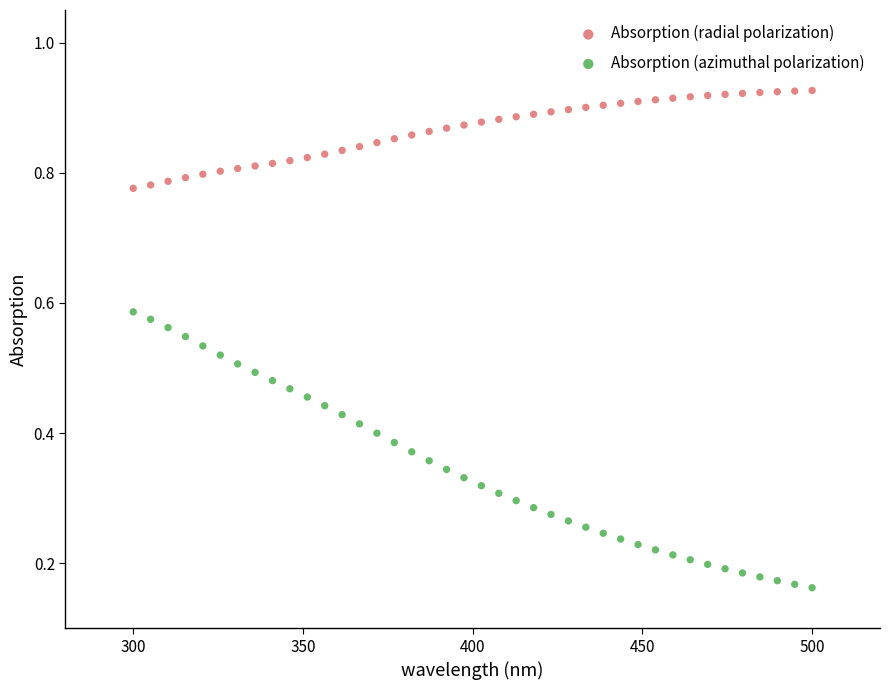

Which series has the largest Y range (max minus min)?

Absorption (azimuthal polarization)